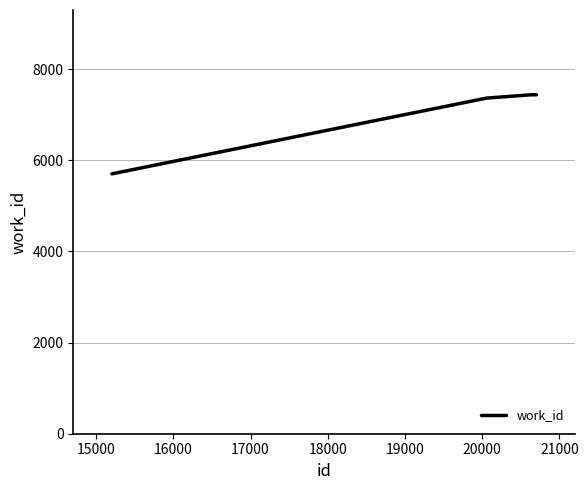

Is this an area chart (filled region under the line)?

No